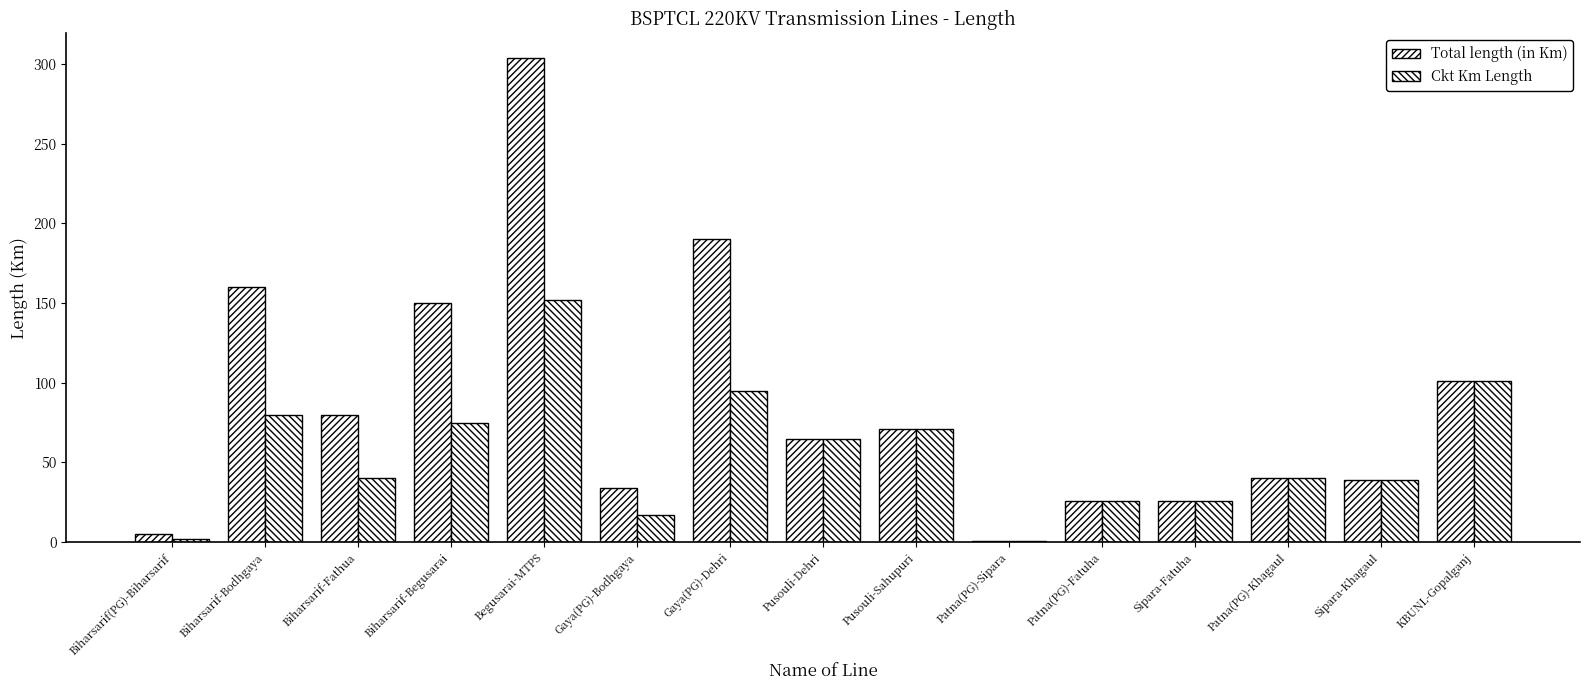

Which category has the lowest value across all series?

Patna(PG)-Sipara